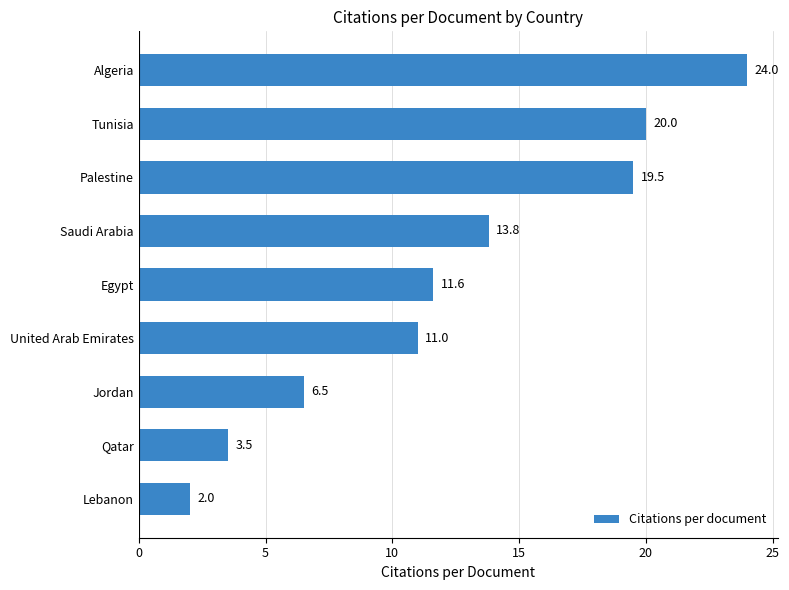

The value at Lebanon is 2.0. True or false?

True